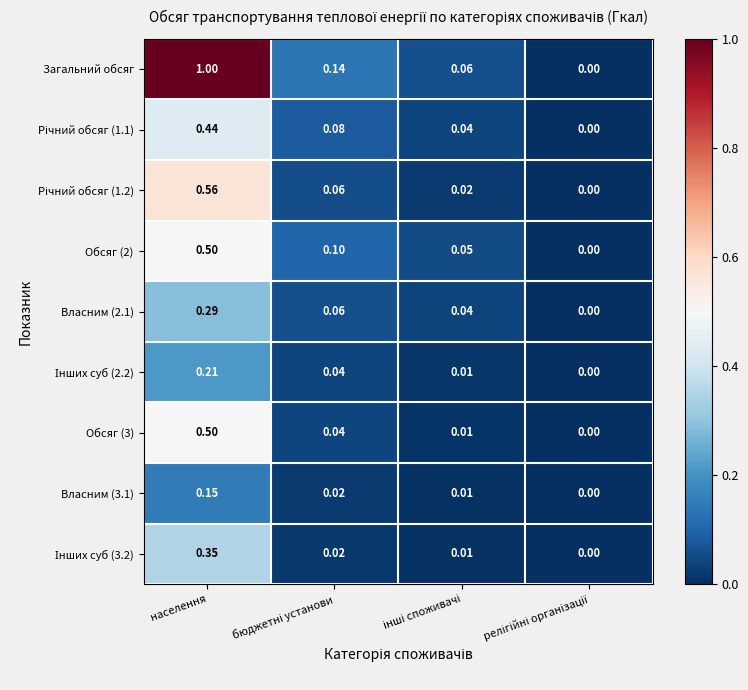

At which category is the sum across all series the highest?

населення